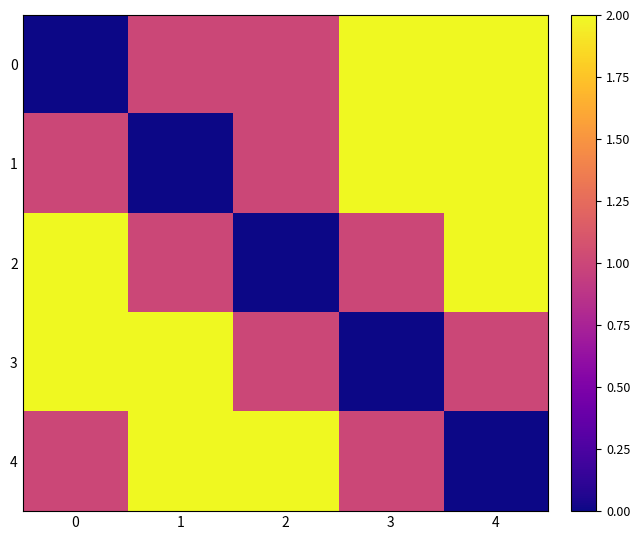

Reading left to right, what are all the values shown in this chart?

0: 0=0	1=1	2=1	3=2	4=2
1: 0=1	1=0	2=1	3=2	4=2
2: 0=2	1=1	2=0	3=1	4=2
3: 0=2	1=2	2=1	3=0	4=1
4: 0=1	1=2	2=2	3=1	4=0